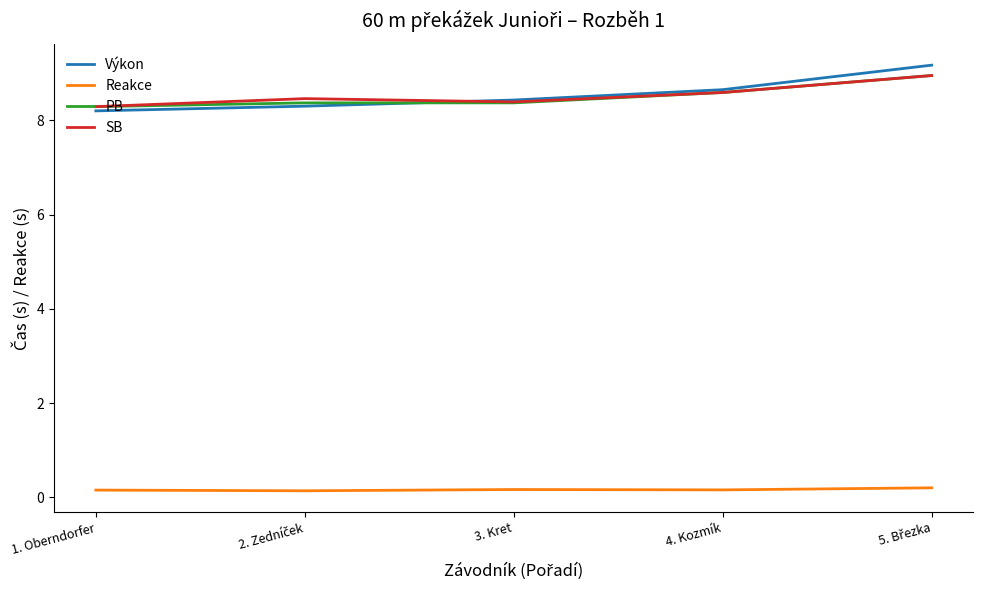

Which series has the largest range (max minus min)?

Výkon